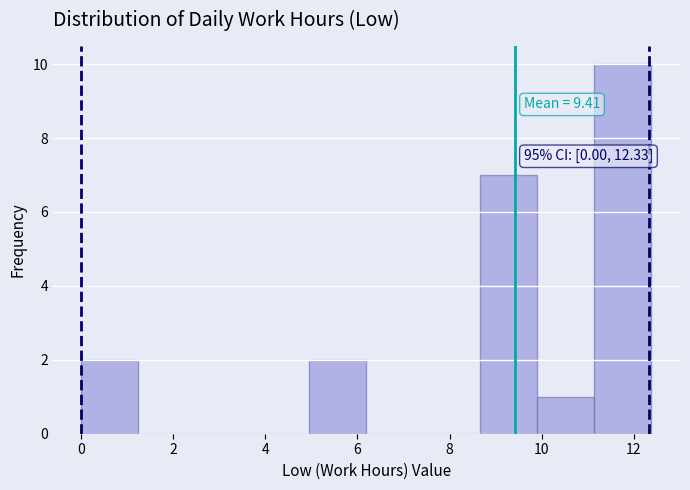

Which range on the x-axis has the tallest bar?

11.2 to 12.4